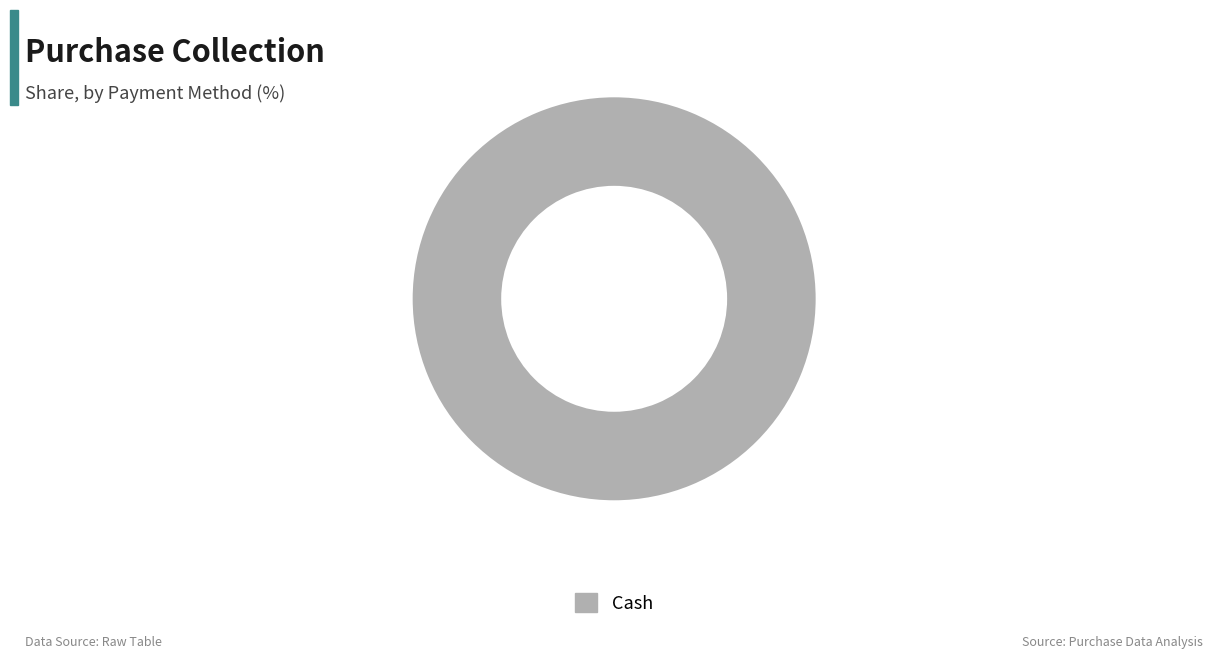

Is it true that Cash is 100% of the pie?

True